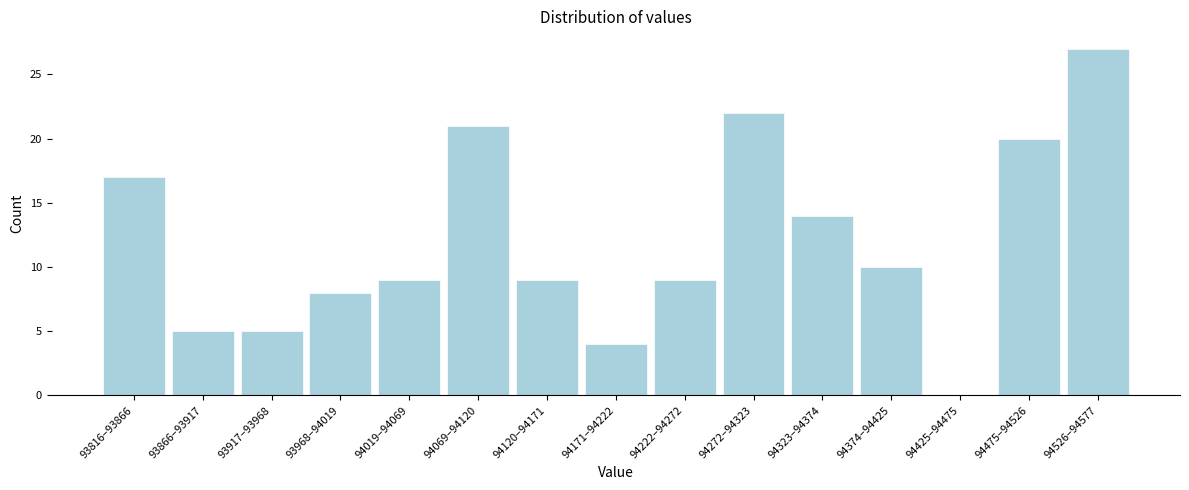

Reading left to right, extract all data points from this chart.

93816–93866=17	93866–93917=5	93917–93968=5	93968–94019=8	94019–94069=9	94069–94120=21	94120–94171=9	94171–94222=4	94222–94272=9	94272–94323=22	94323–94374=14	94374–94425=10	94425–94475=0	94475–94526=20	94526–94577=27